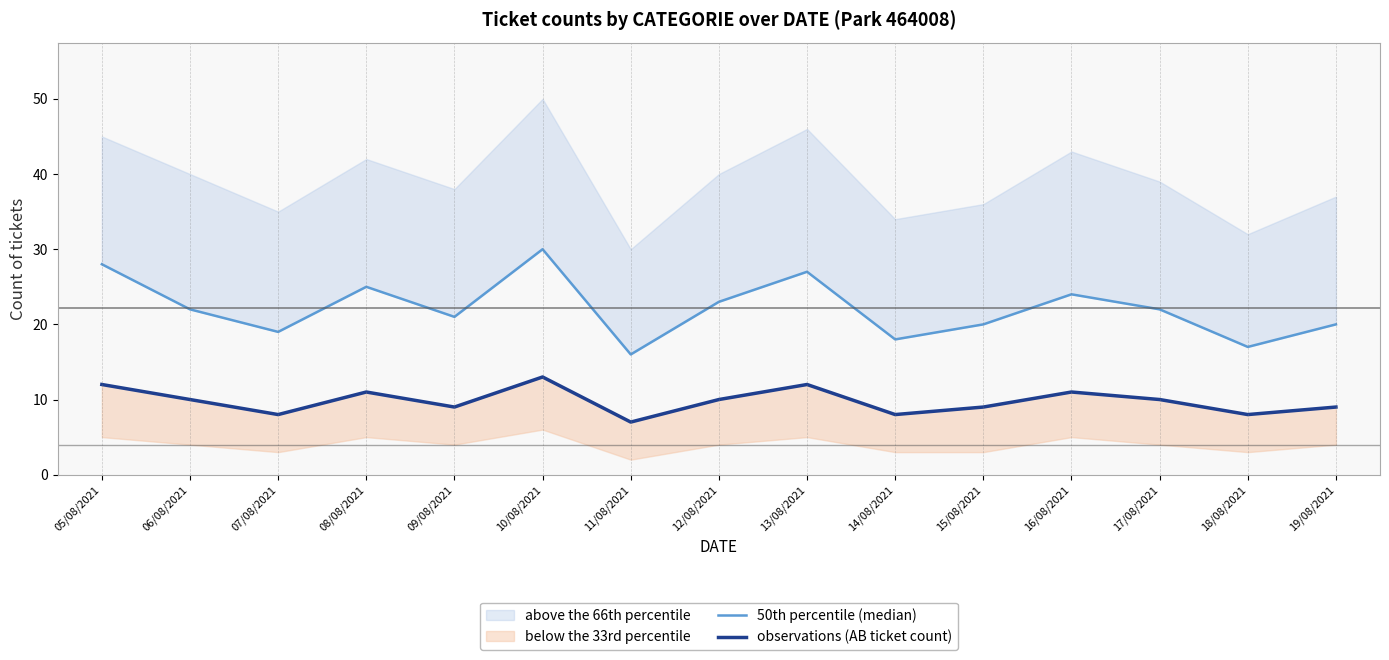

What is the difference between the second highest and second lowest values in the 50th percentile (median) series?

11